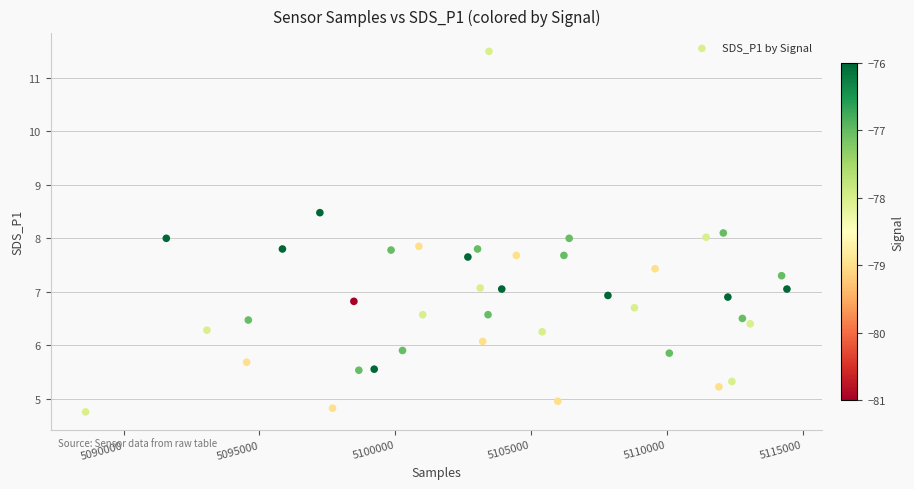

What is the range of X values (max minus min)?

25825.0